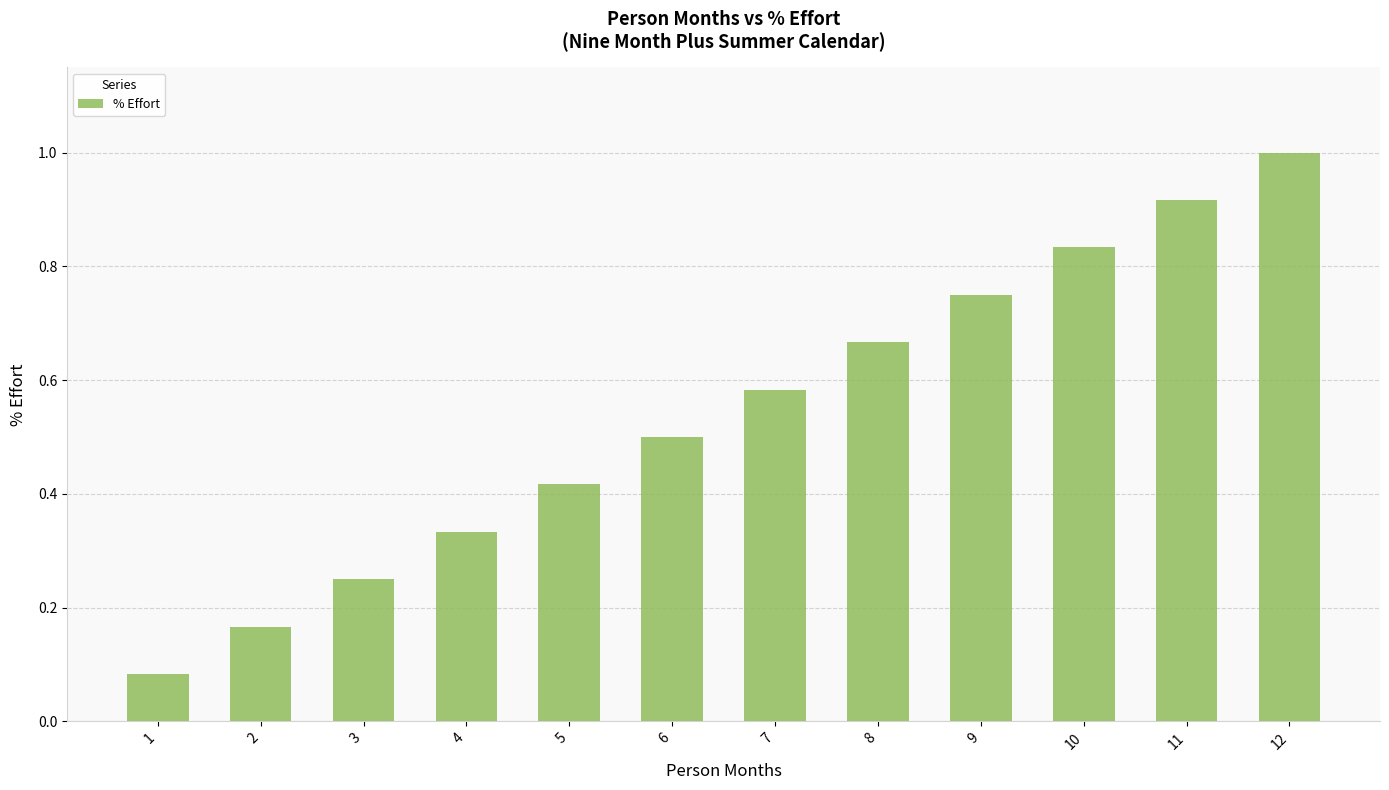

What is the sum of the values at 11 and 5?

1.3